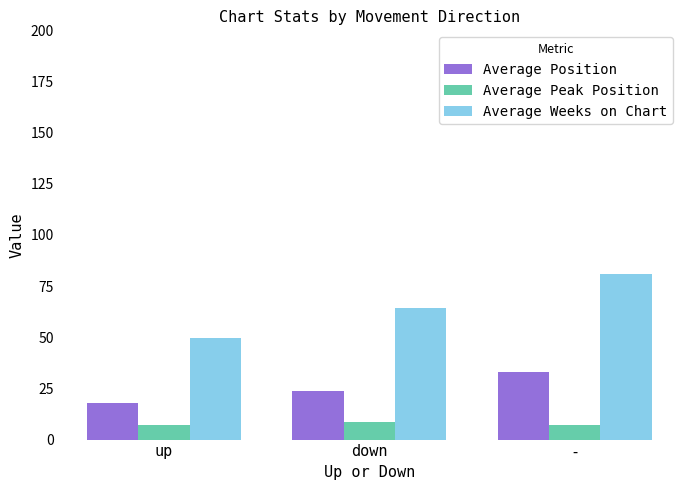

What is the label of the 3rd bar from the left?

-